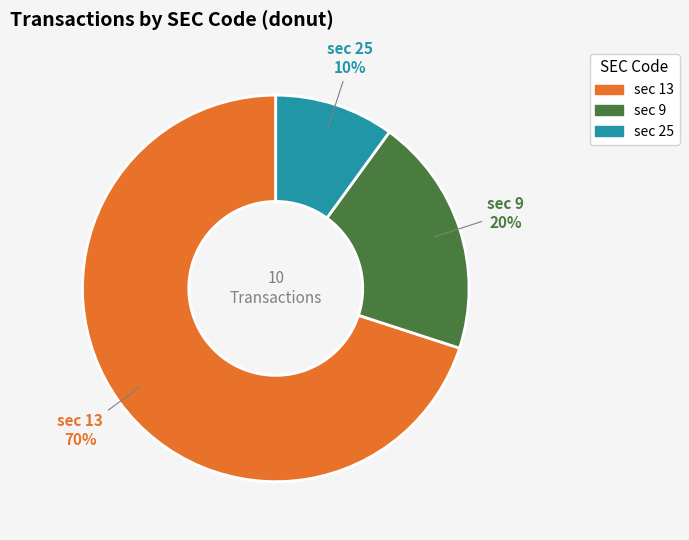

Is there any slice that represents more than half of the pie?

Yes